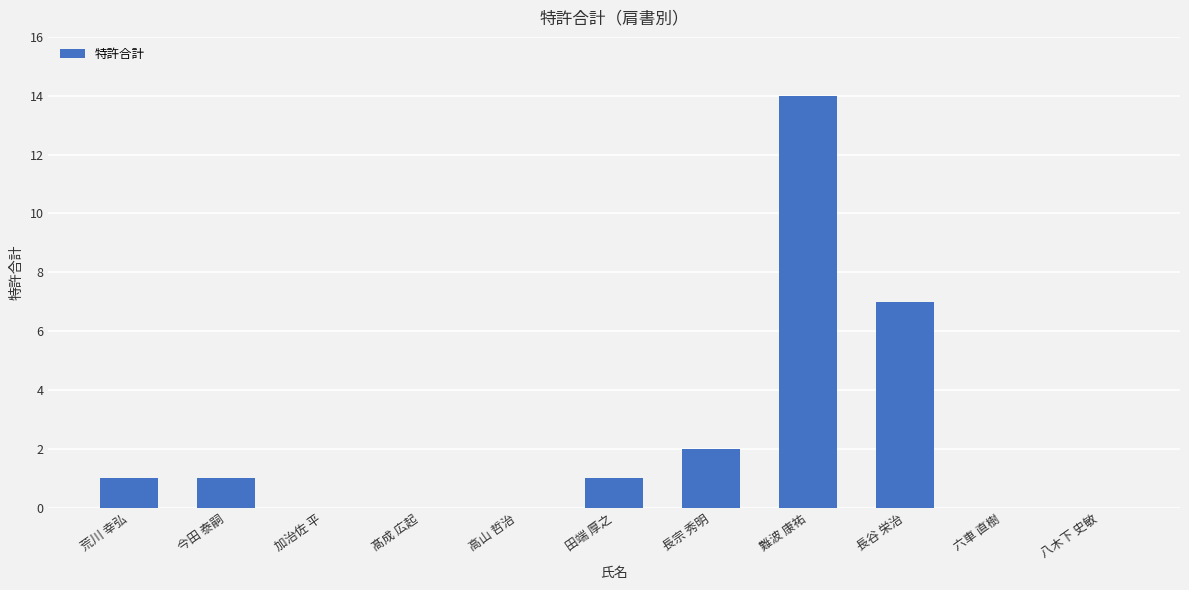

What is the average value?

2